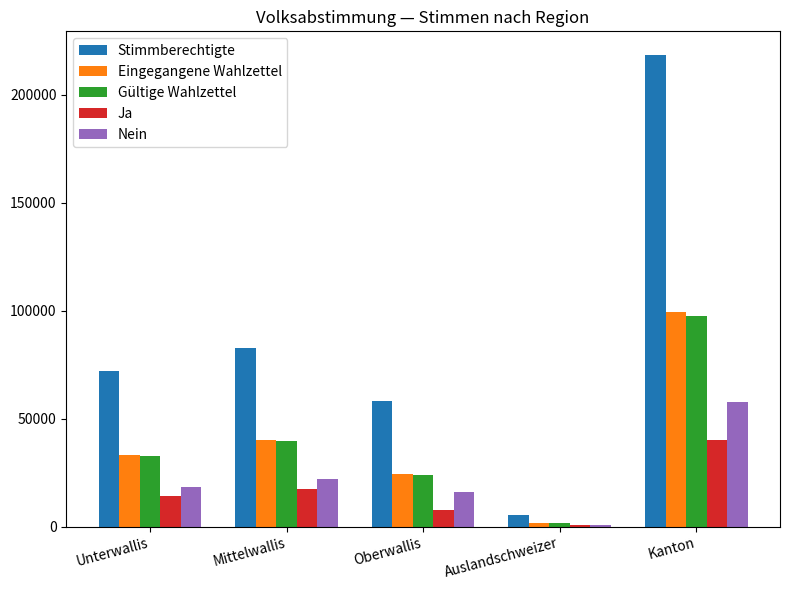

The Stimmberechtigte series shows 382157 at Kanton. True or false?

False